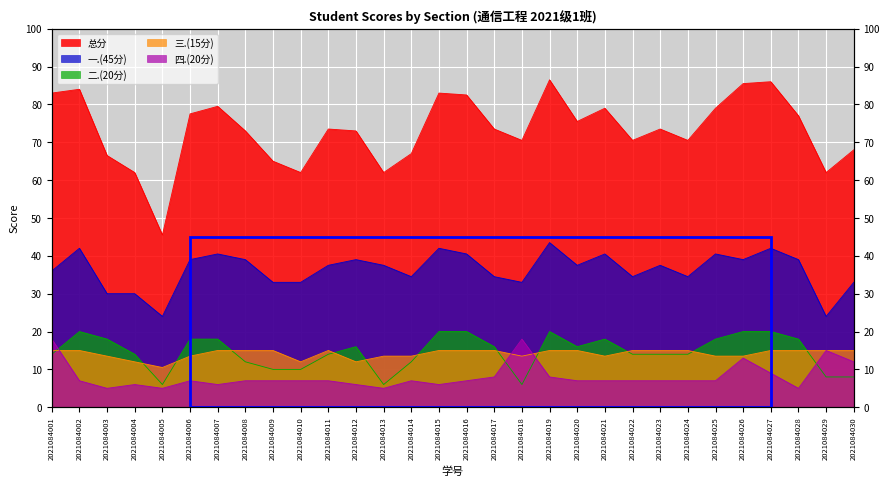

Which series has the largest range (max minus min)?

总分